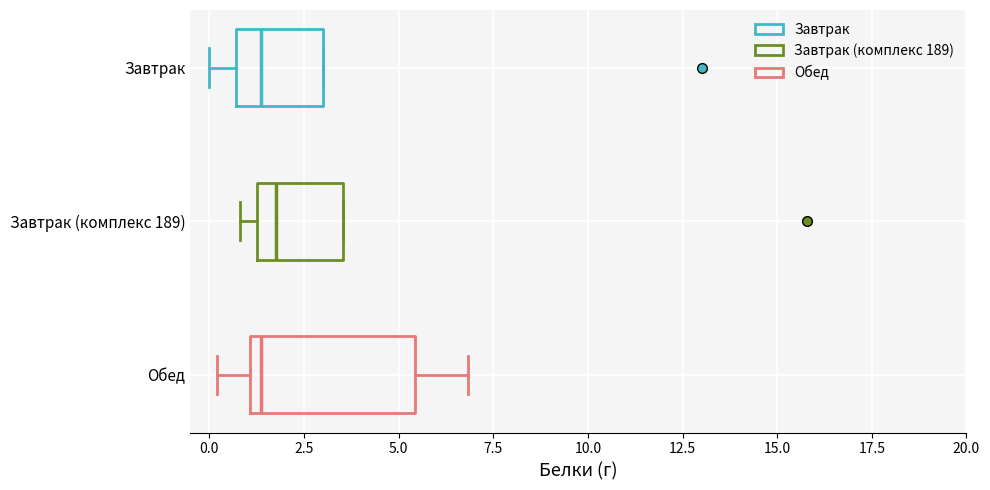

Where does the left whisker of the box for Обед end on the x-axis? The values are not printed on the chart, so give them approximately, as read against the axis.

0.0